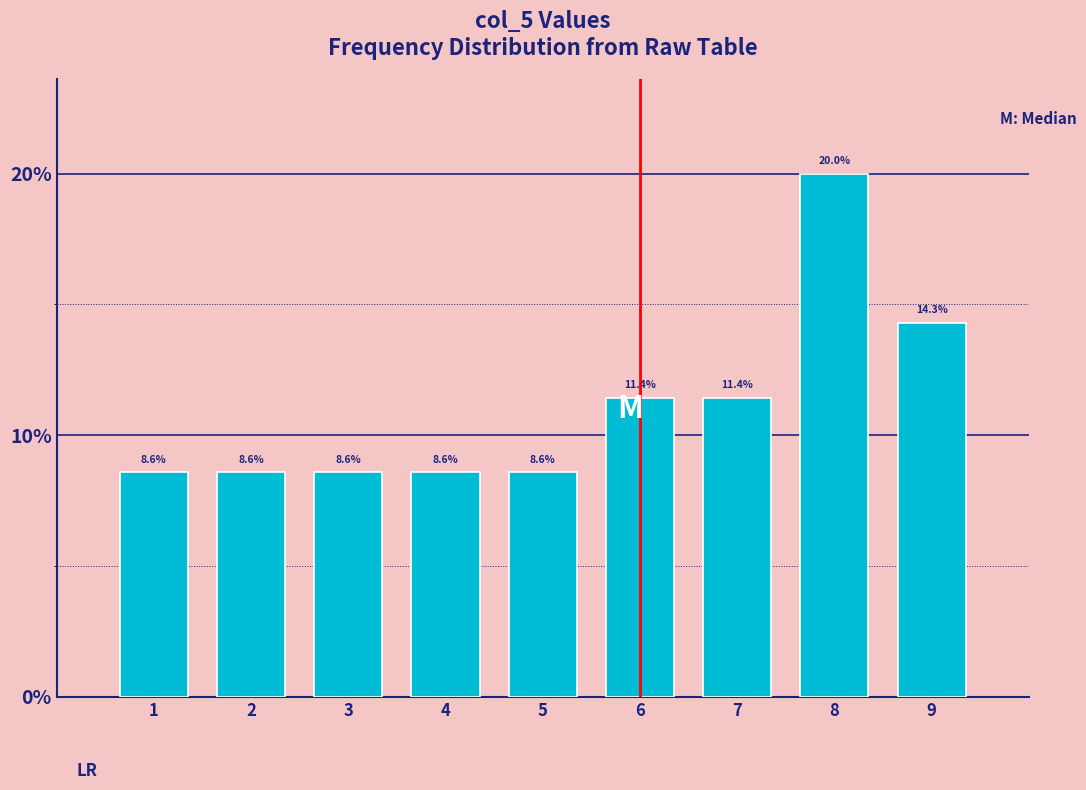

Reading right to left, extract all data points from this chart.

9=14.3	8=20.0	7=11.4	6=11.4	5=8.6	4=8.6	3=8.6	2=8.6	1=8.6